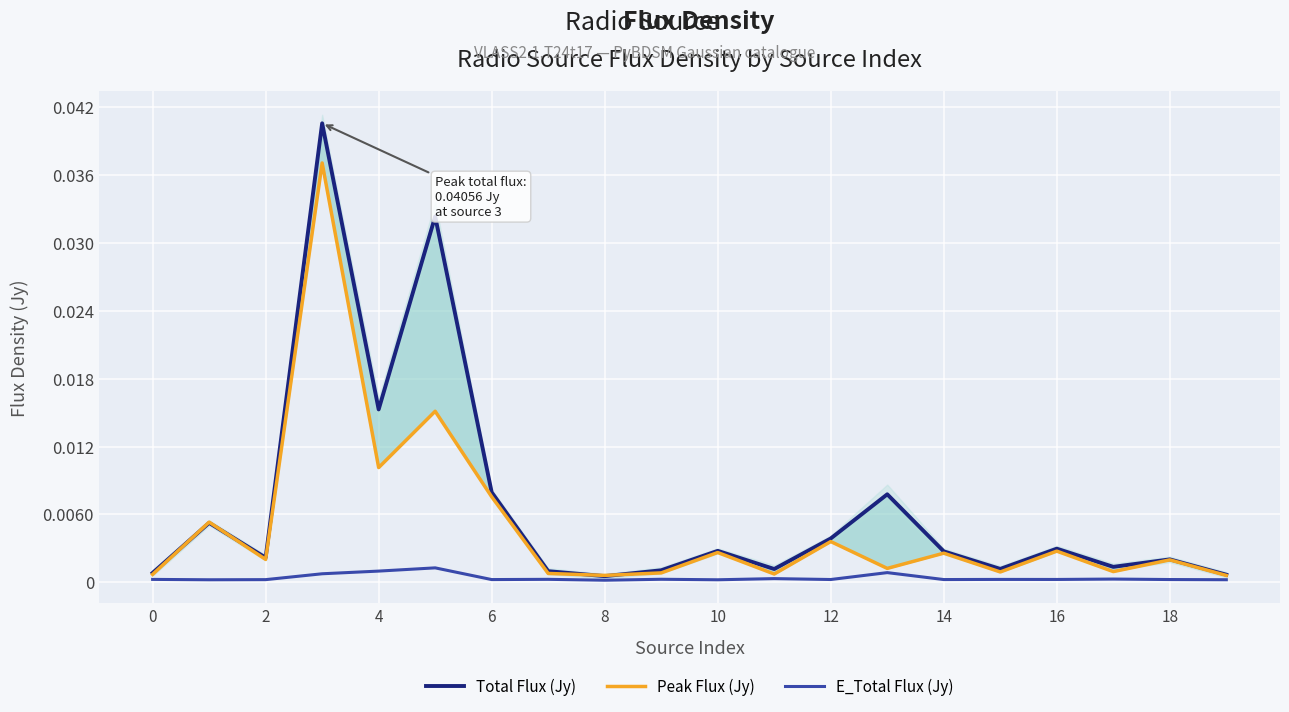

The E_Total Flux (Jy) series shows 0.0 at 17. True or false?

True